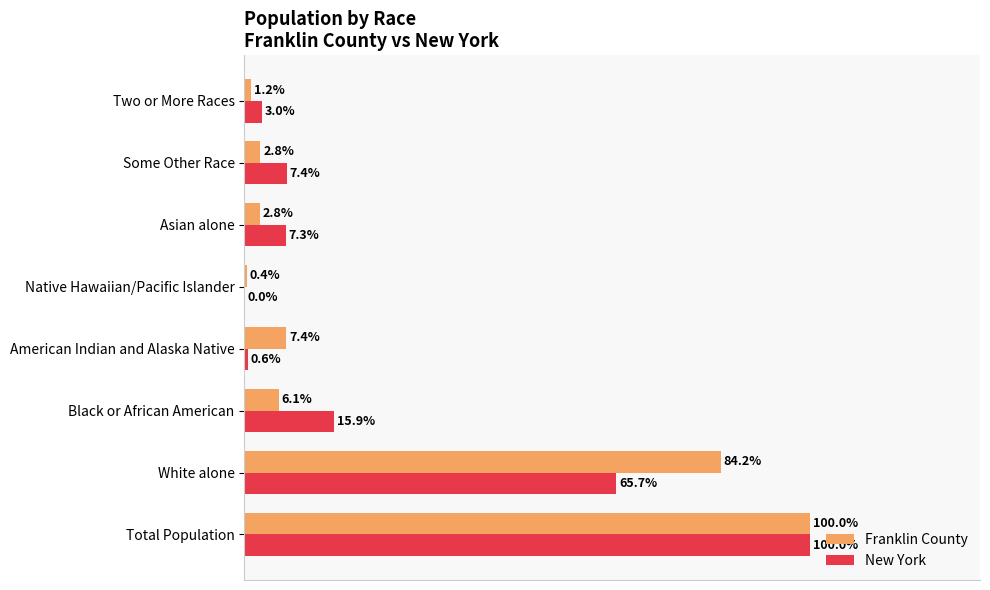

Between Total Population and White alone, which series saw the biggest shift?

New York